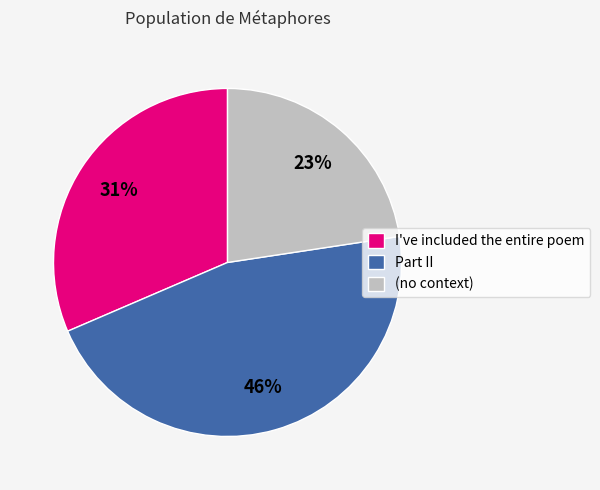

Rank the categories by value from highest to lowest.

Part II, I've included the entire poem, (no context)